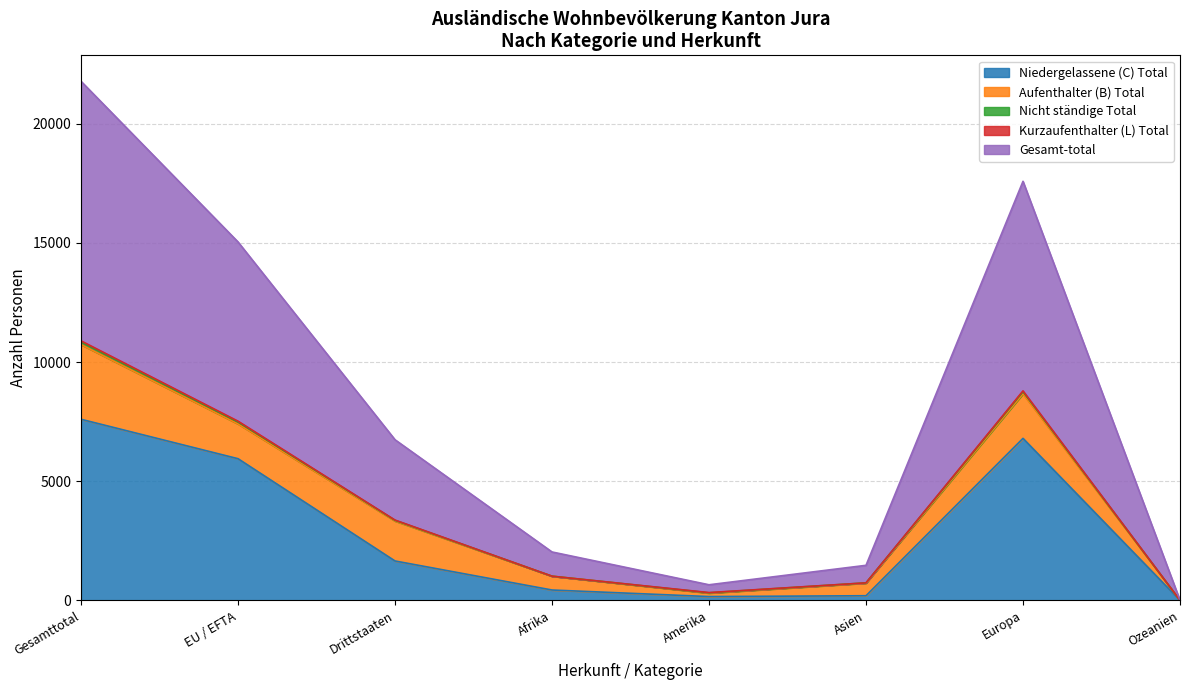

At which label does Niedergelassene (C) Total reach its peak?

Gesamttotal